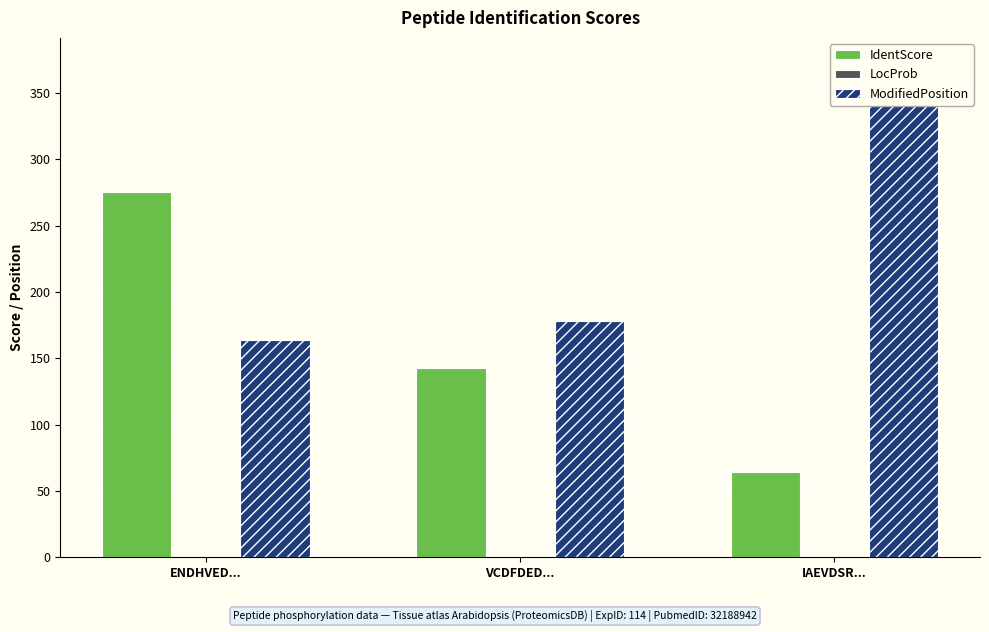

Rank the series by their maximum value, from lowest to highest.

LocProb, IdentScore, ModifiedPosition